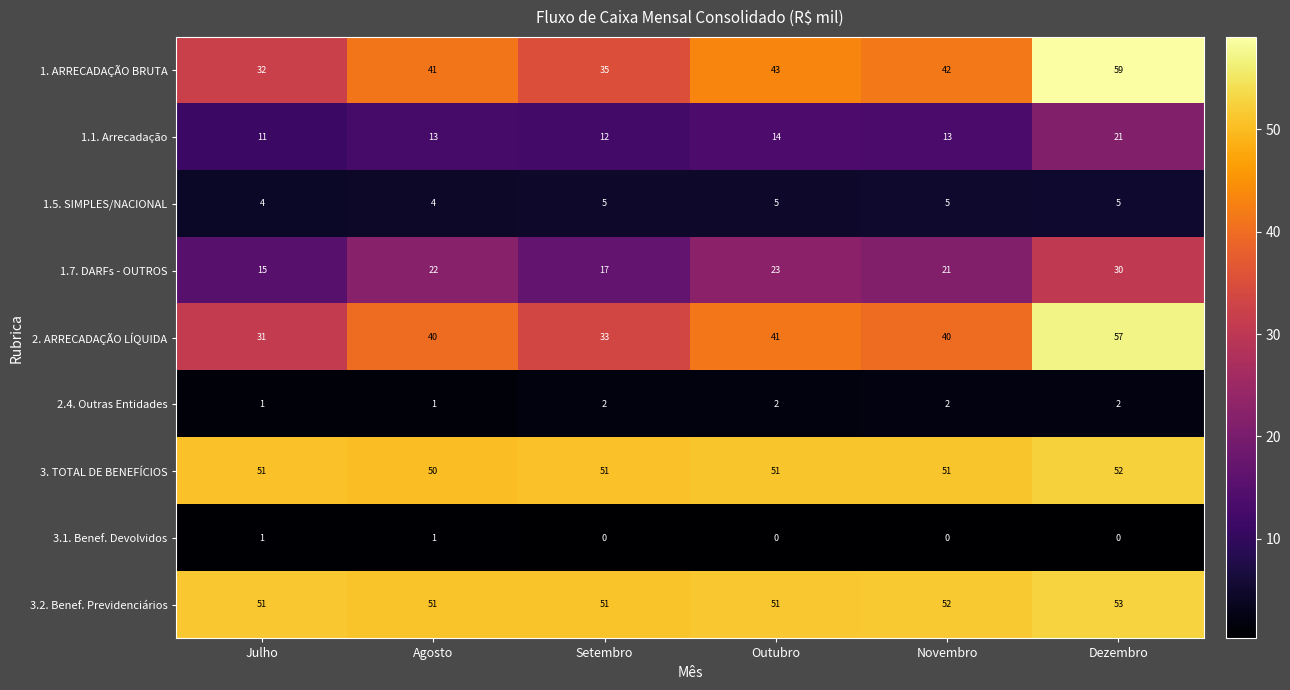

Count the number of categories in the chart.

6